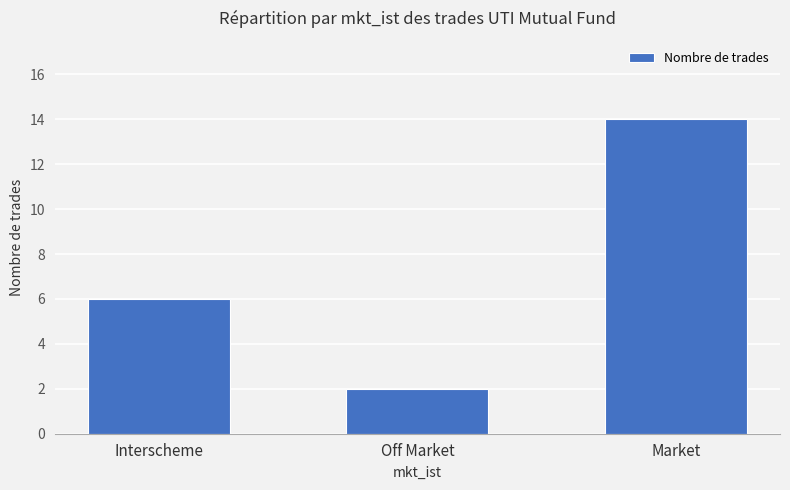

Count the number of categories in the chart.

3